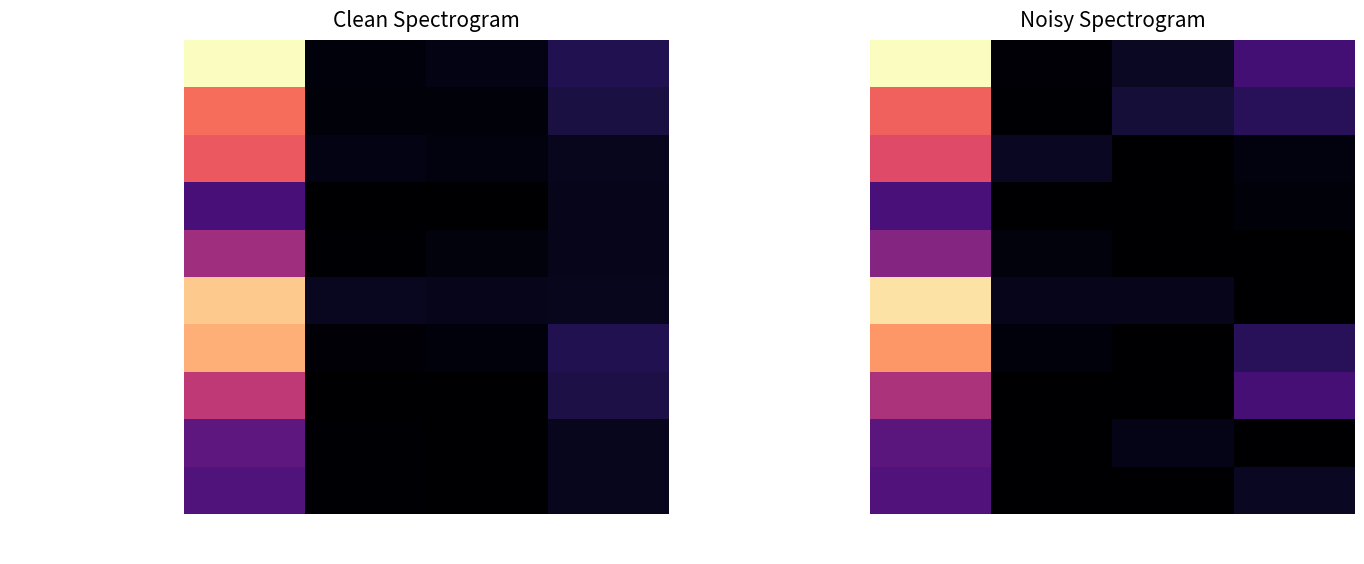

At which category is the sum across all series the highest?

Калорийность